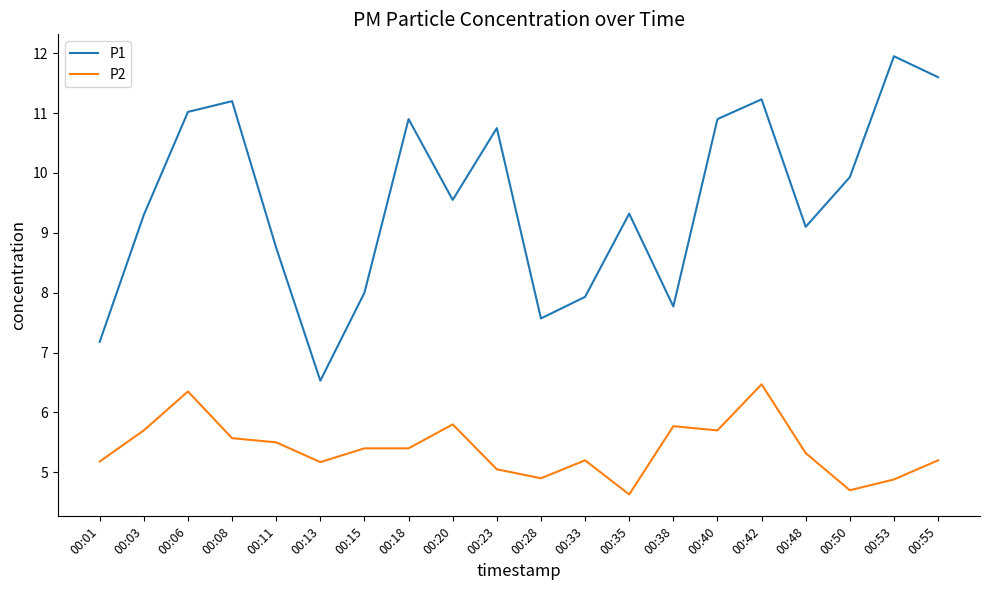

The P1 series shows 5.5 at 00:03. True or false?

False